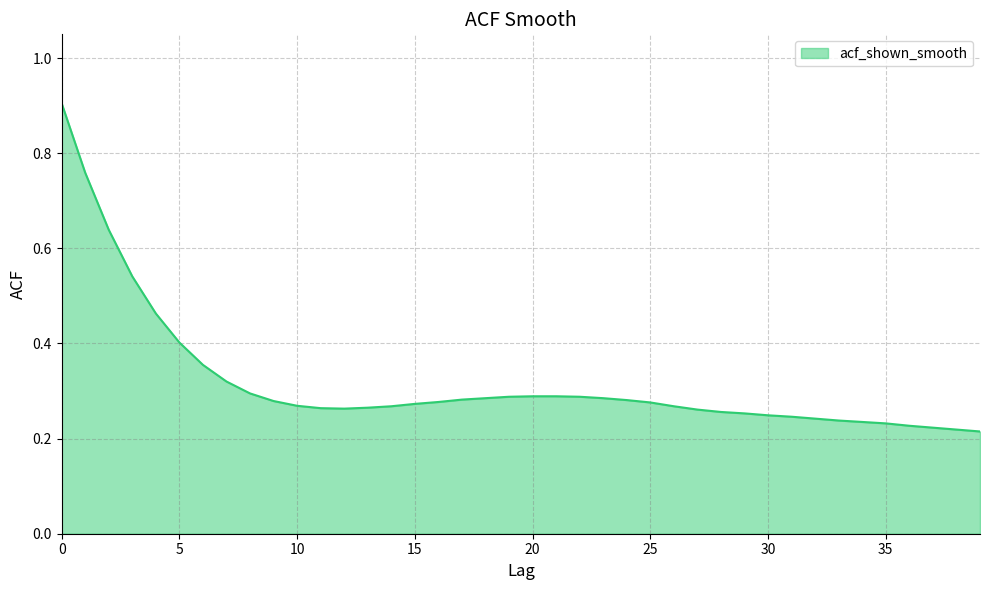

Count the values in the range 0 to 1.

40